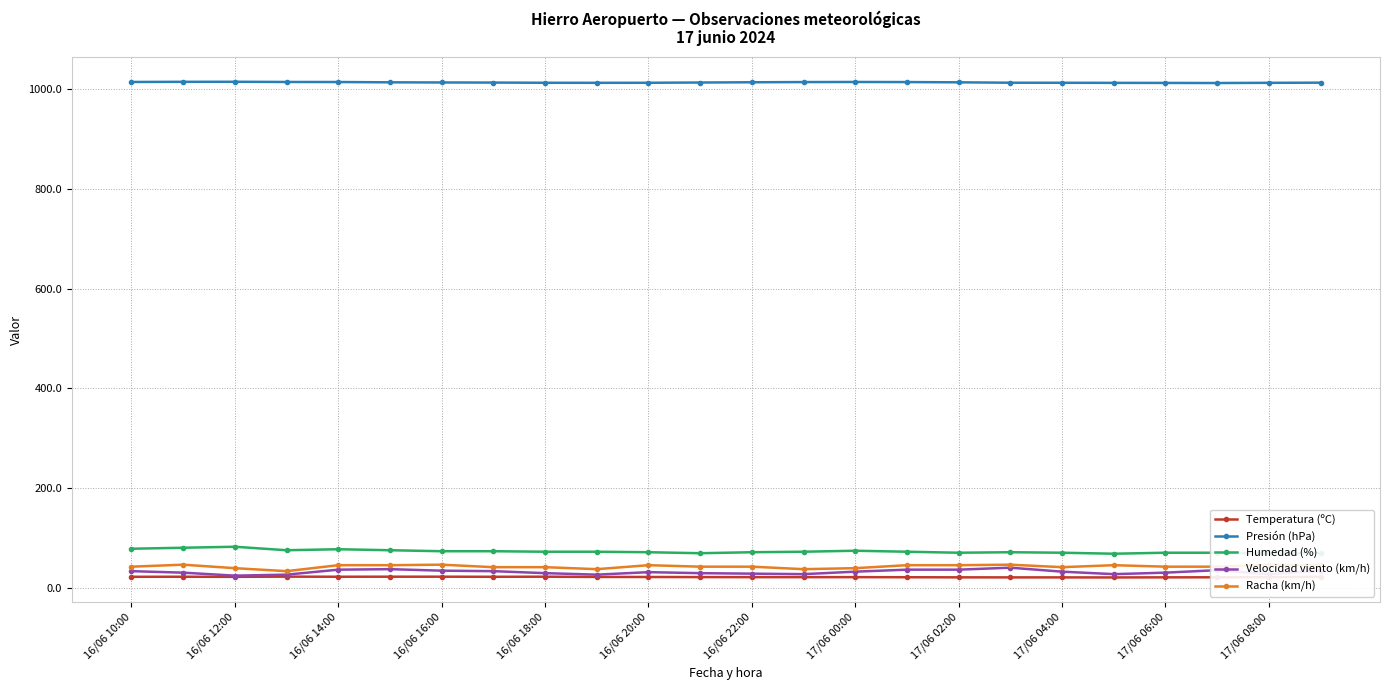

The Velocidad viento (km/h) series shows 33.0 at 16/06 10:00. True or false?

True